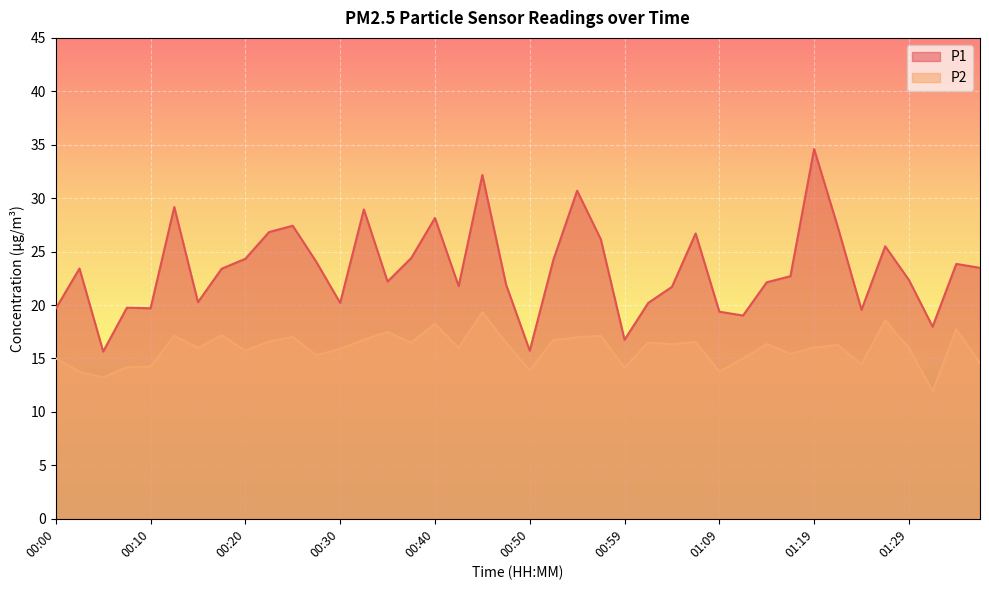

Which series changed the most between 00:25 and 00:55?

P1